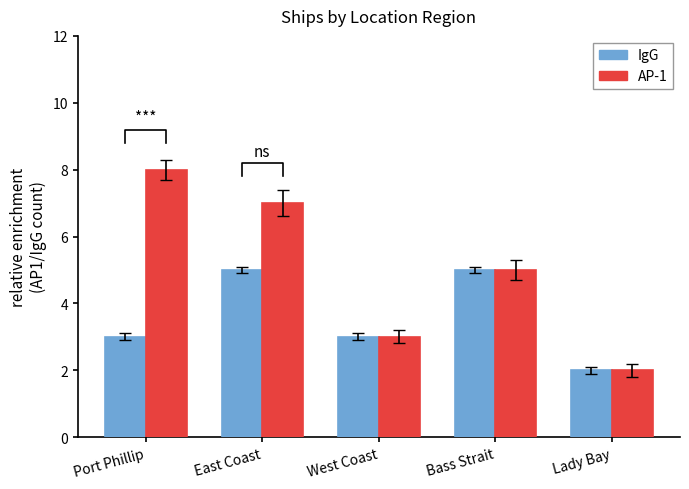

Reading right to left, transcribe all the data shown in this chart.

IgG: 2	5	3	5	3
AP-1: 2	5	3	7	8